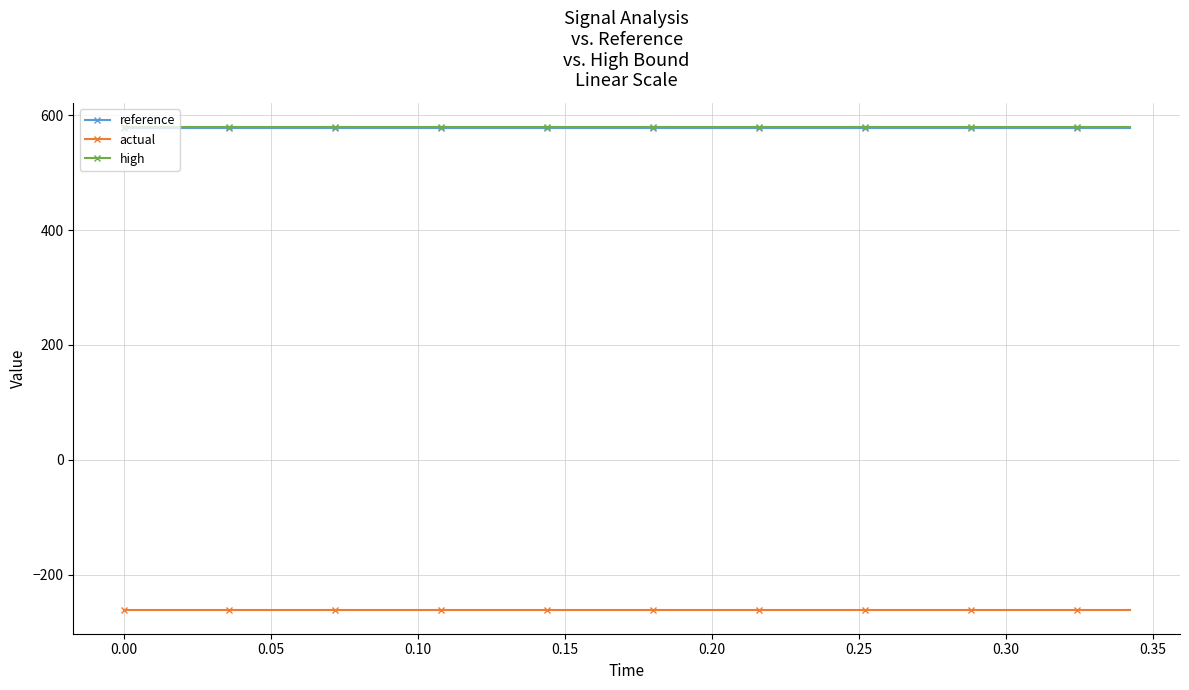

What is the value of the actual point at the 7th from the left?

-260.7